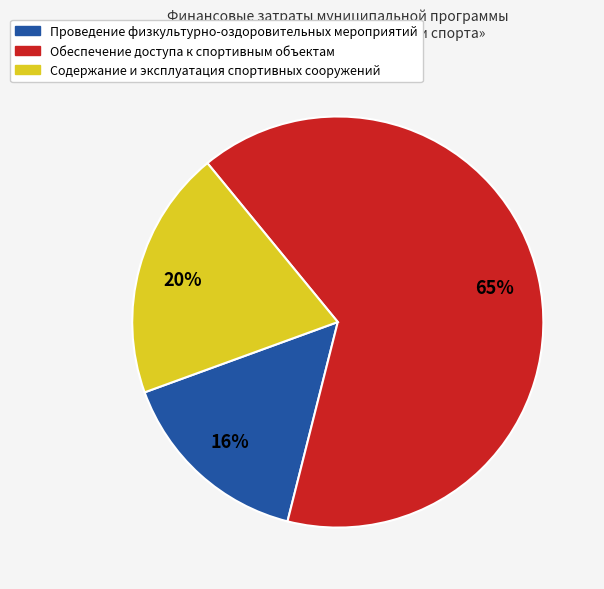

How many segments does this pie chart have?

3